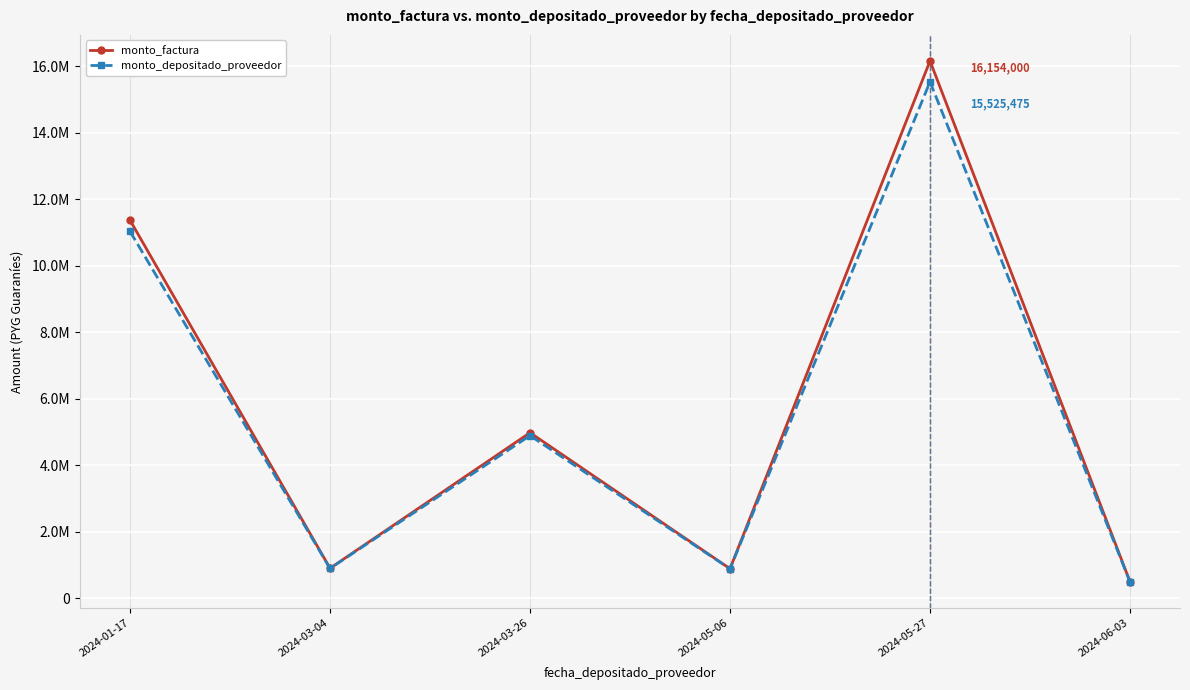

True or false: monto_depositado_proveedor and monto_factura cross at least once.

False